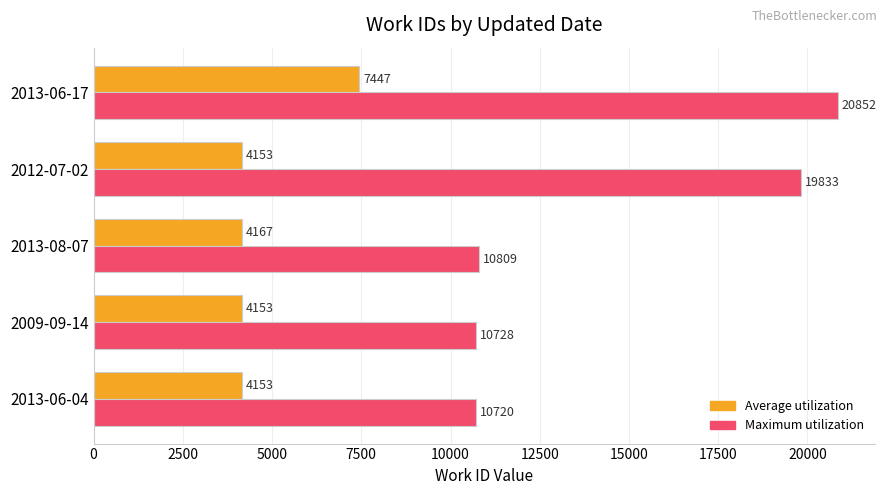

What is the average value of the Average utilization series?

4815